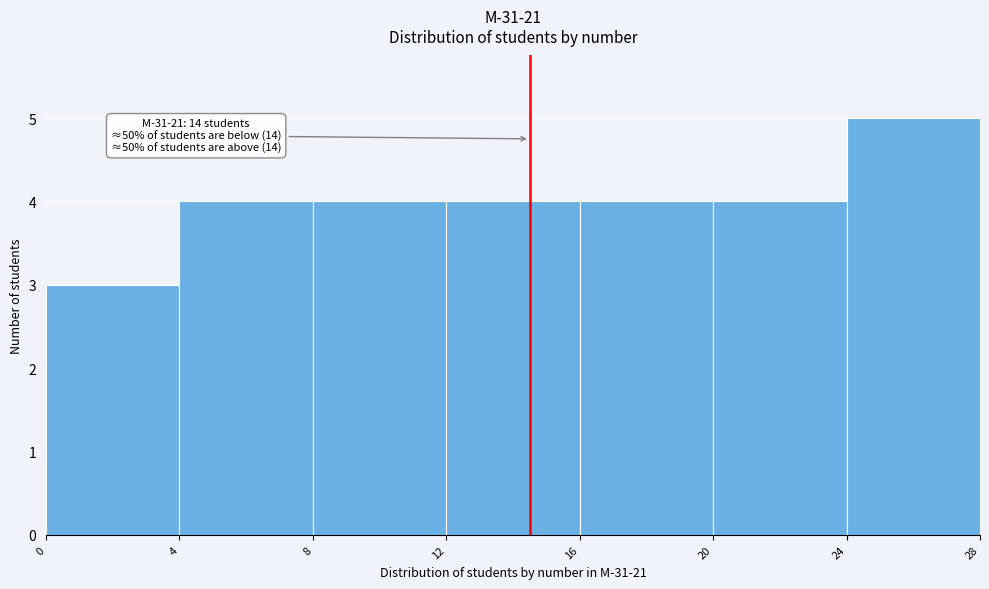

Over which range of the x-axis is the bar tallest?

24 to 28